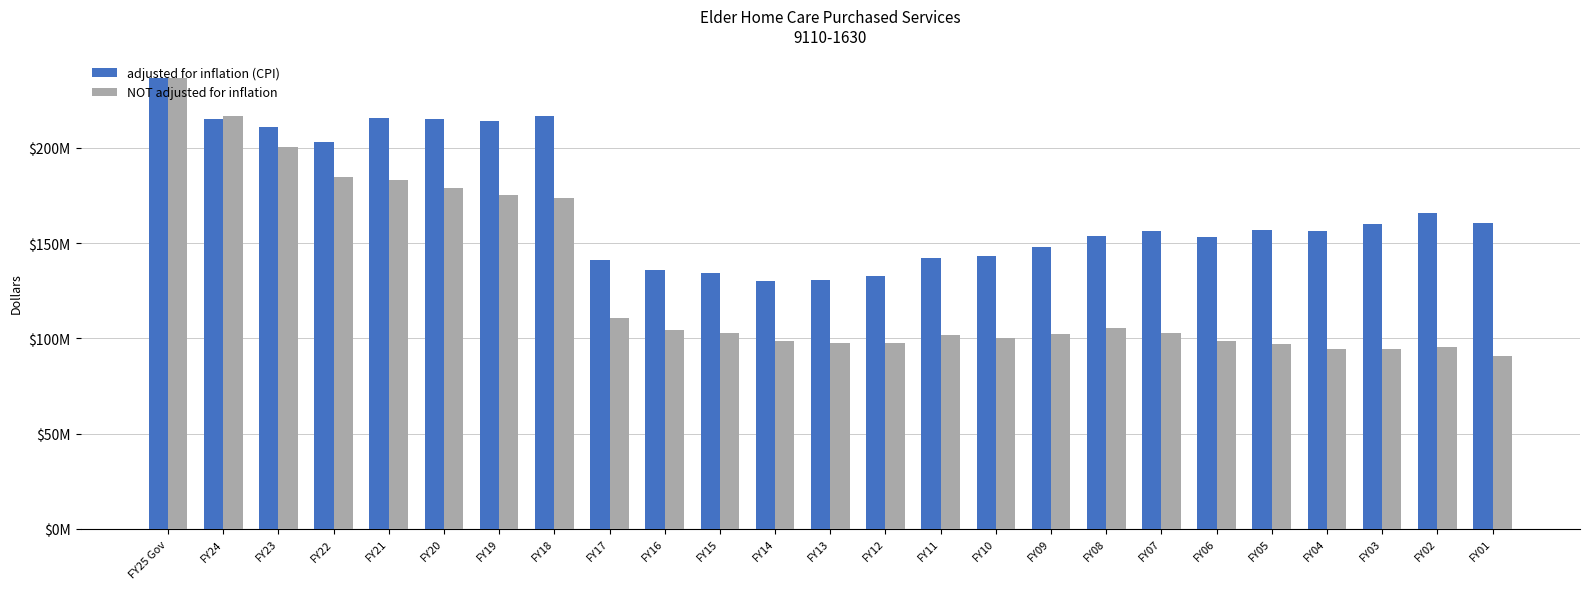

Rank the series by their average value, from highest to lowest.

adjusted for inflation (CPI), NOT adjusted for inflation